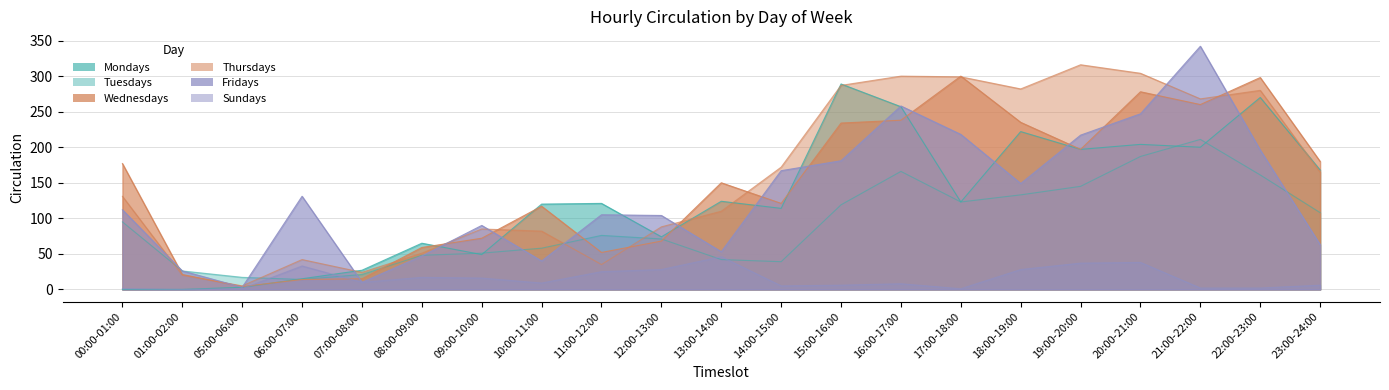

What is the total value across all series at 08:00-09:00?

287